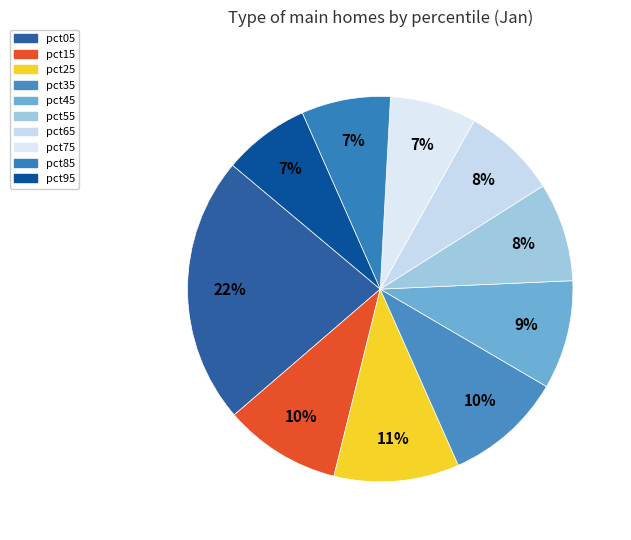

How many slices are in this pie chart?

10